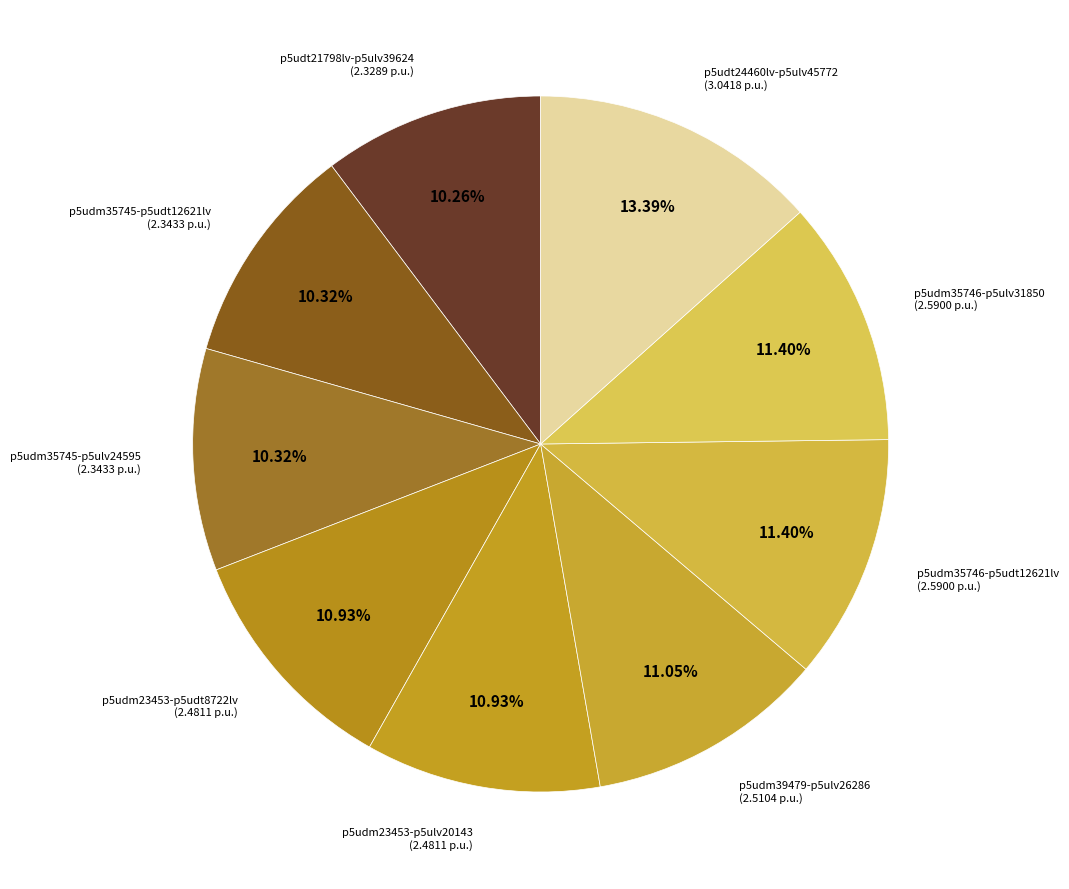

Is there any slice that represents more than half of the pie?

No